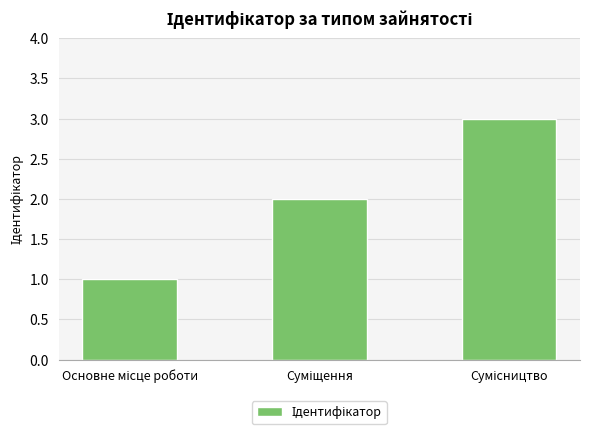

What is the sum of all values?

6